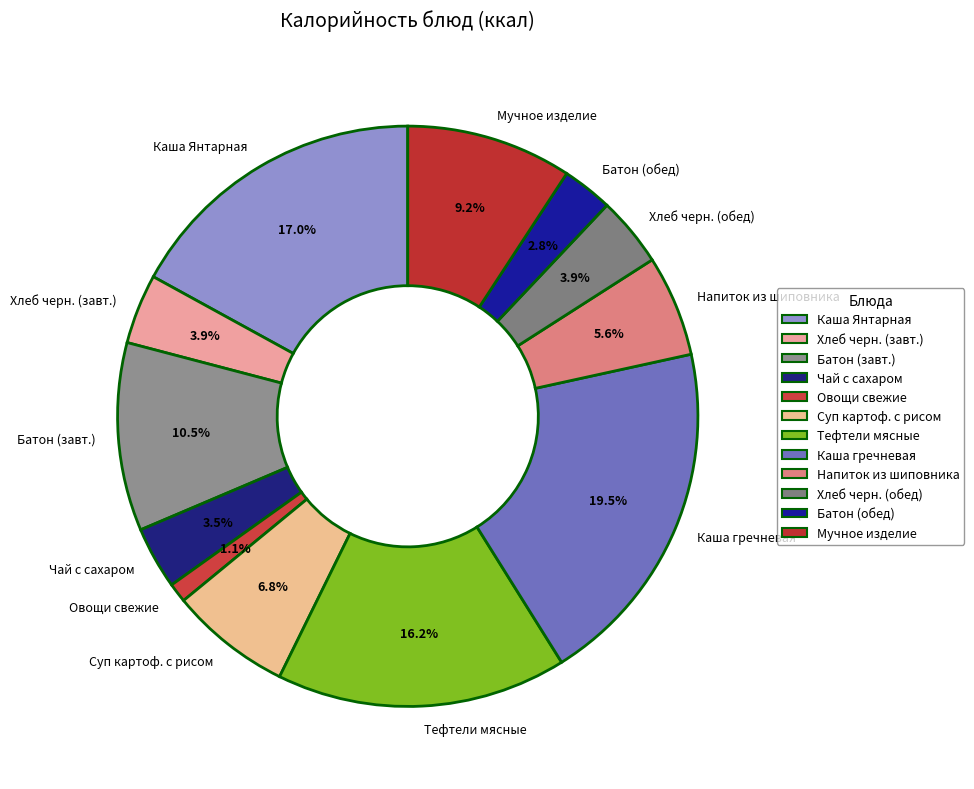

How many segments does this pie chart have?

12